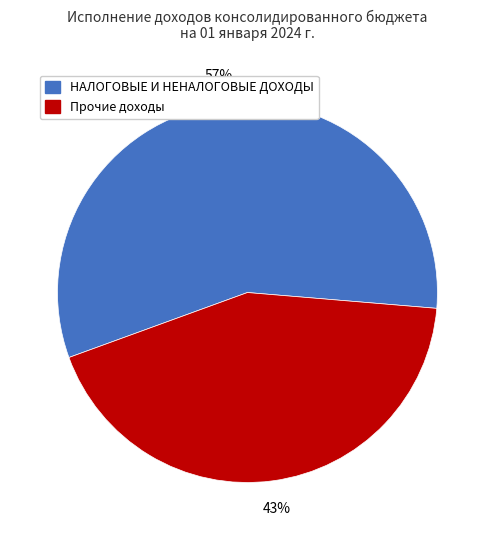

To the nearest percent, what is the combined percentage of Прочие доходы and НАЛОГОВЫЕ И НЕНАЛОГОВЫЕ ДОХОДЫ?

100%